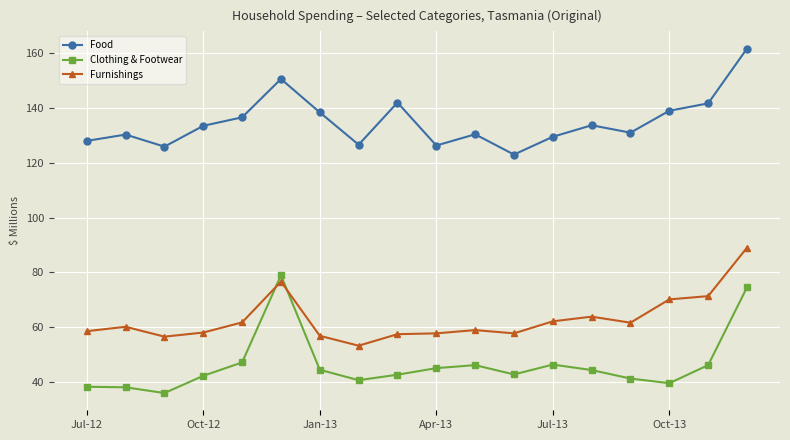

True or false: Clothing & Footwear has more than 0 interior local peaks.

True